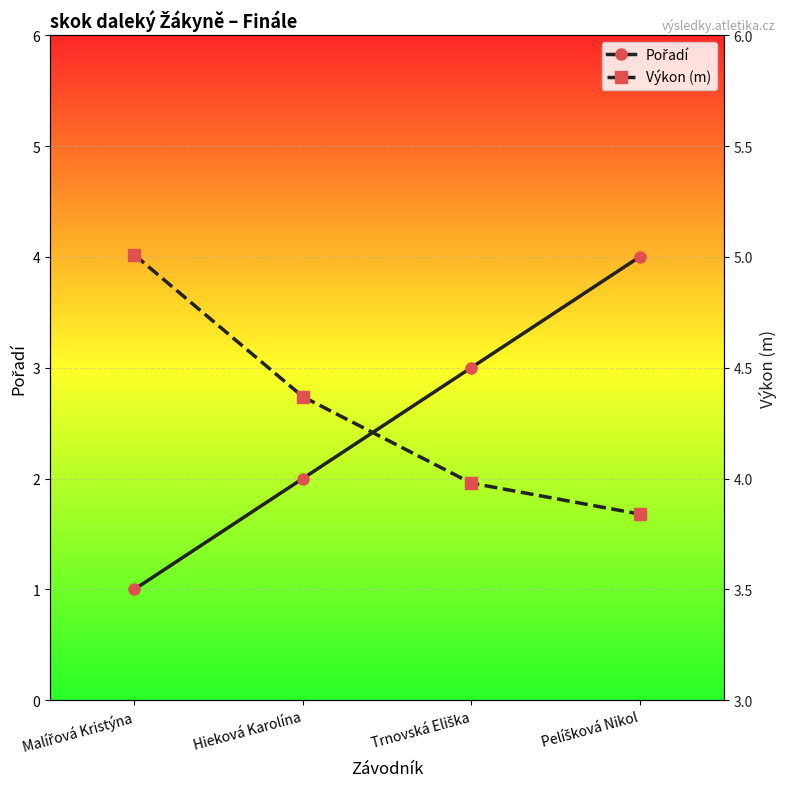

What is the maximum value shown in the chart?

5.0